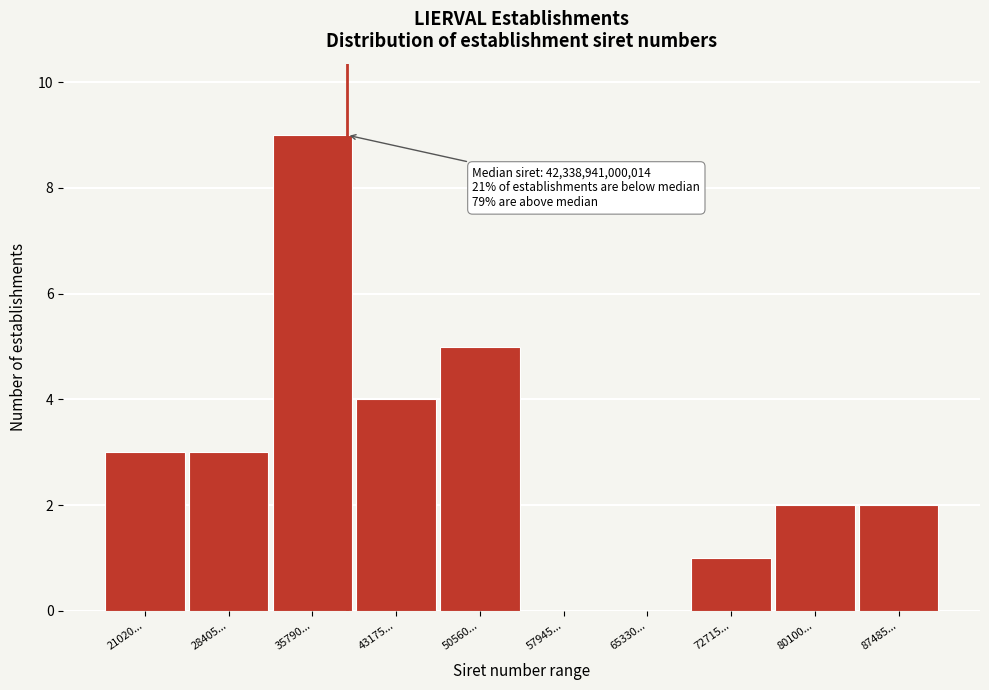

Reading right to left, extract all data points from this chart.

87485...=2	80100...=2	72715...=1	65330...=0	57945...=0	50560...=5	43175...=4	35790...=9	28405...=3	21020...=3